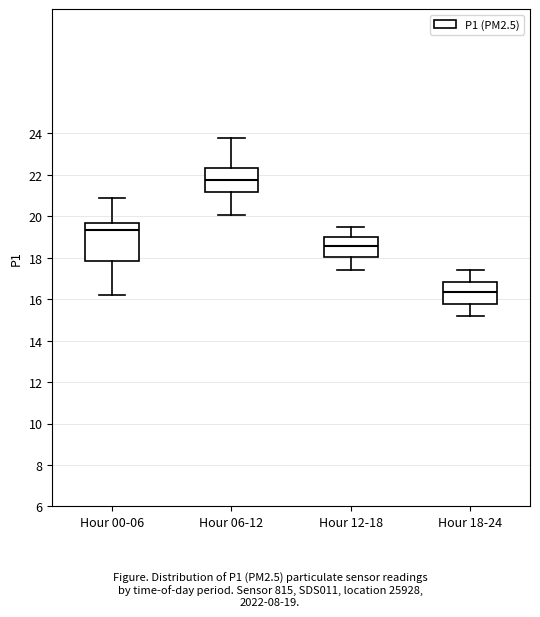

Which box has the highest median line?

Hour 06-12